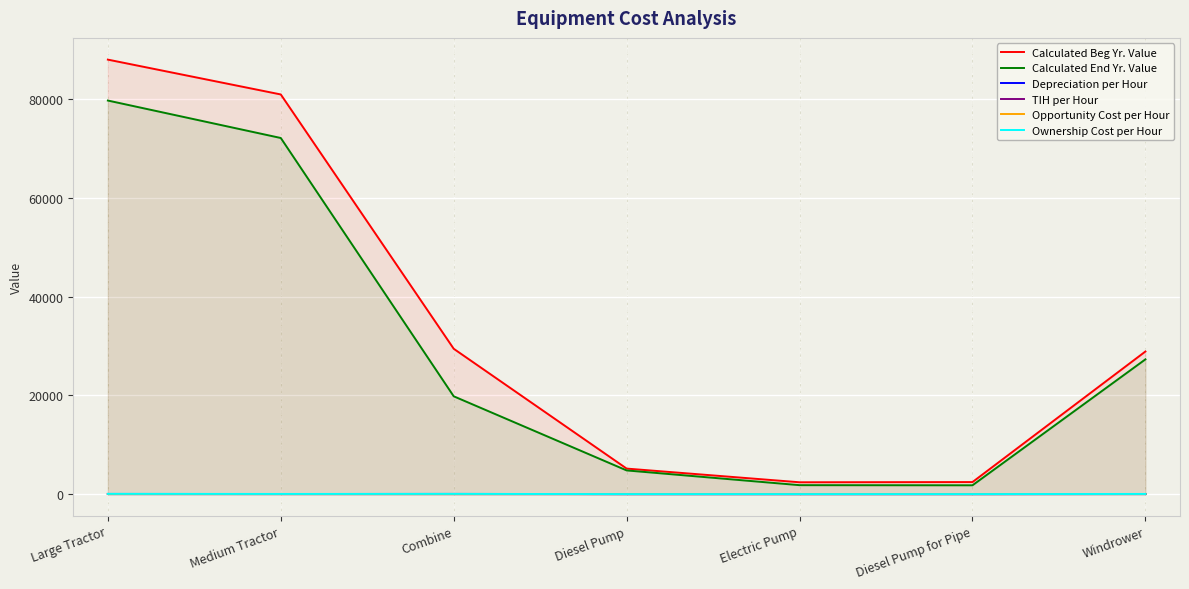

How many distinct data groups are displayed?

6